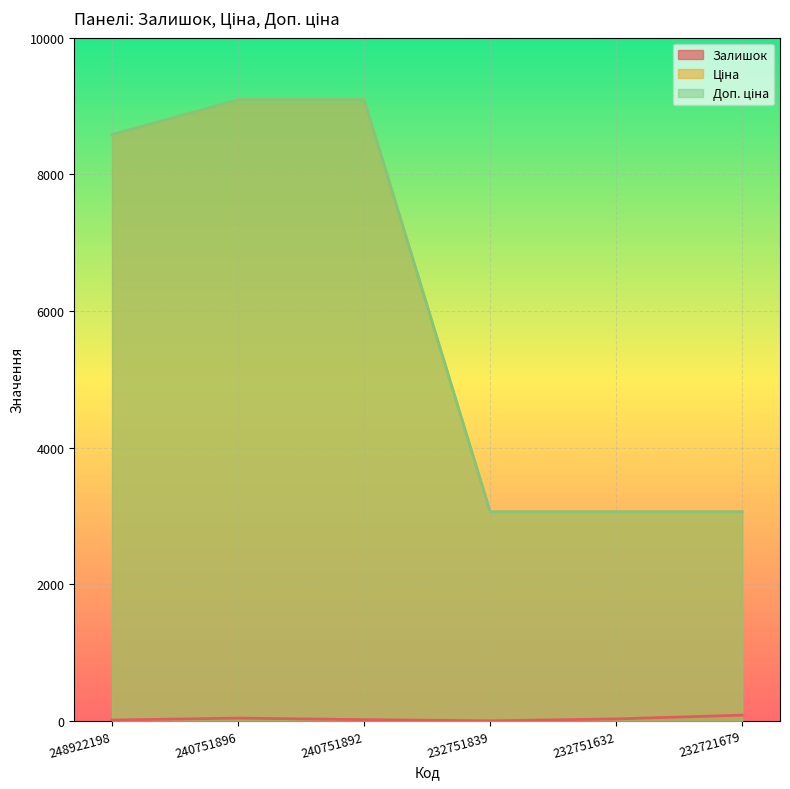

Reading left to right, transcribe all the data shown in this chart.

Залишок: 248922198=12.0	240751896=41.0	240751892=18.0	232751839=1.0	232751632=29.0	232721679=84.0
Ціна: 248922198=8581.1	240751896=9092.0	240751892=9092.0	232751839=3059.7	232751632=3059.7	232721679=3059.7
Доп. ціна: 248922198=8581.1	240751896=9092.0	240751892=9092.0	232751839=3060.0	232751632=3060.0	232721679=3060.0